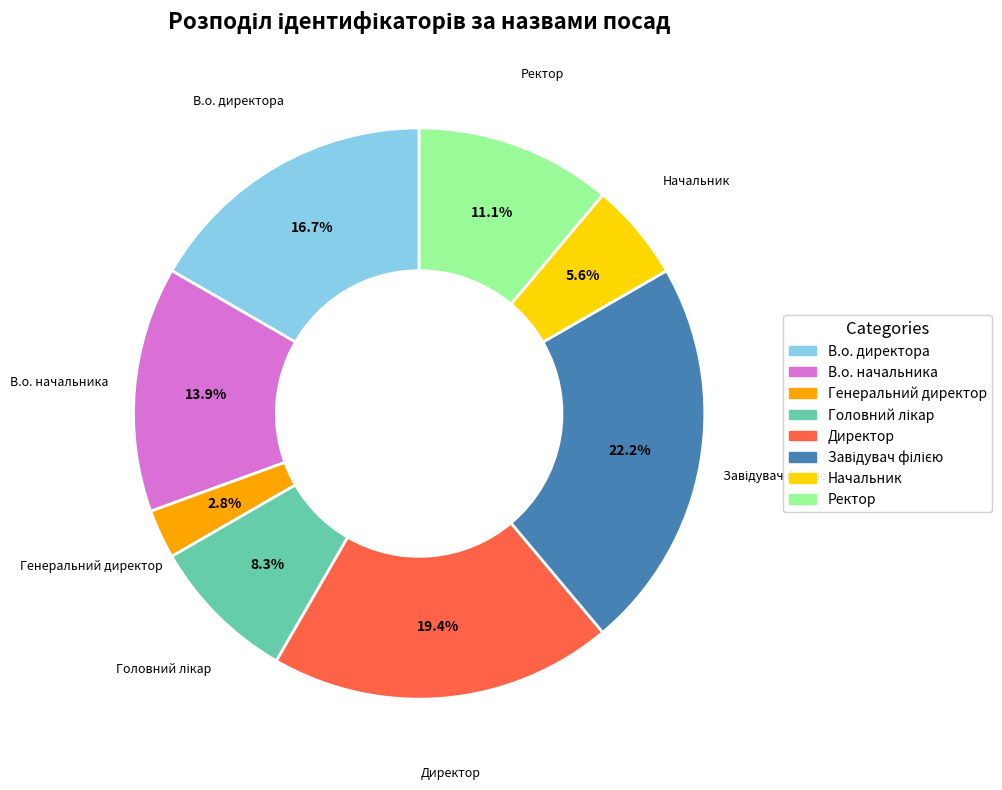

To the nearest percent, what percentage of the pie is Генеральний директор?

3%